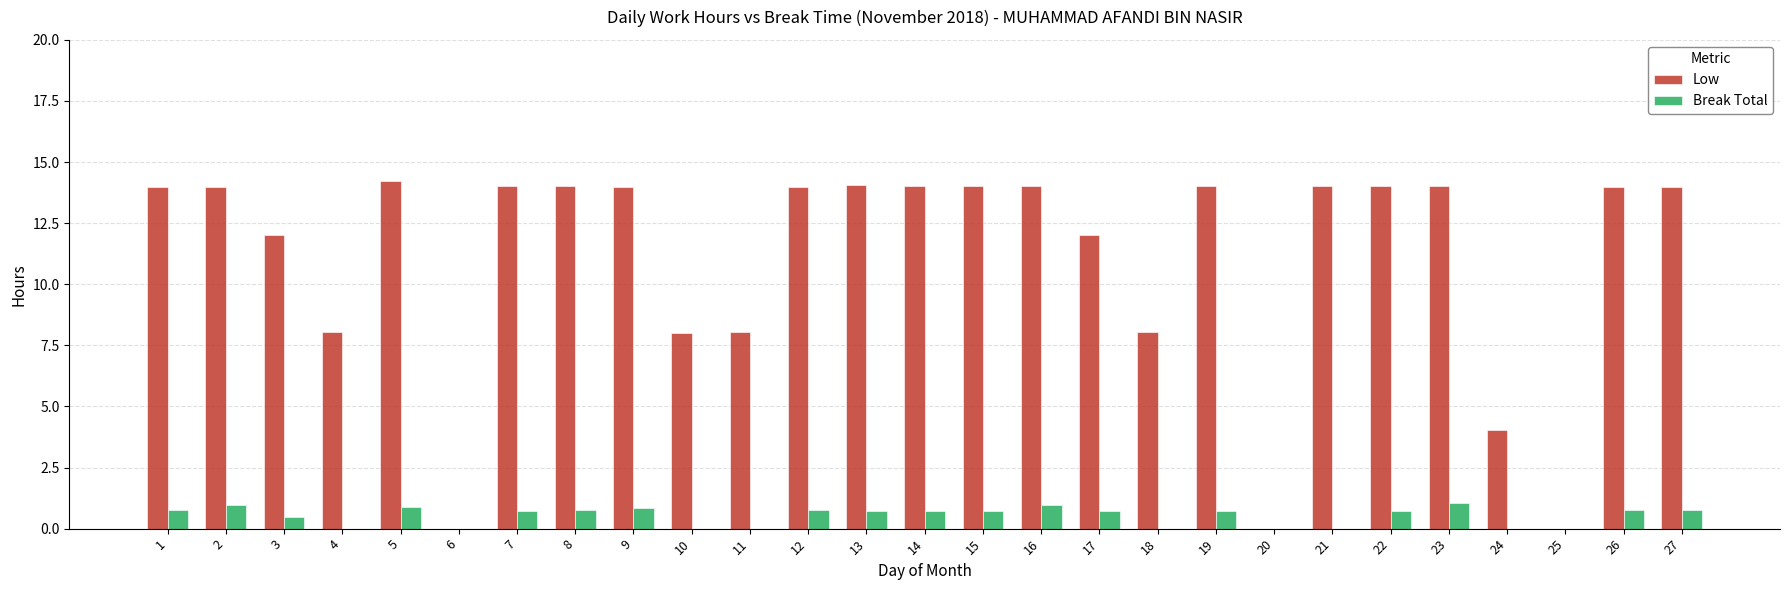

Read the Low value at 11.

8.0